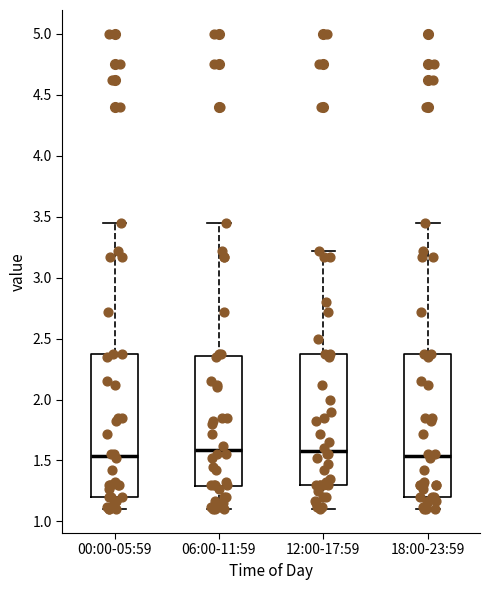

Reading left to right, transcribe this box plot: for each box, give where its median line is, the range the box spans, and where its two whiskers end, as read against the y-axis. The values are not printed on the chart, so give them approximately, as read against the axis.

00:00-05:59: median 1.55, box 1.20 to 2.35, whiskers 1.10 to 3.45
06:00-11:59: median 1.60, box 1.30 to 2.35, whiskers 1.10 to 3.45
12:00-17:59: median 1.60, box 1.30 to 2.35, whiskers 1.10 to 3.20
18:00-23:59: median 1.55, box 1.20 to 2.35, whiskers 1.10 to 3.45